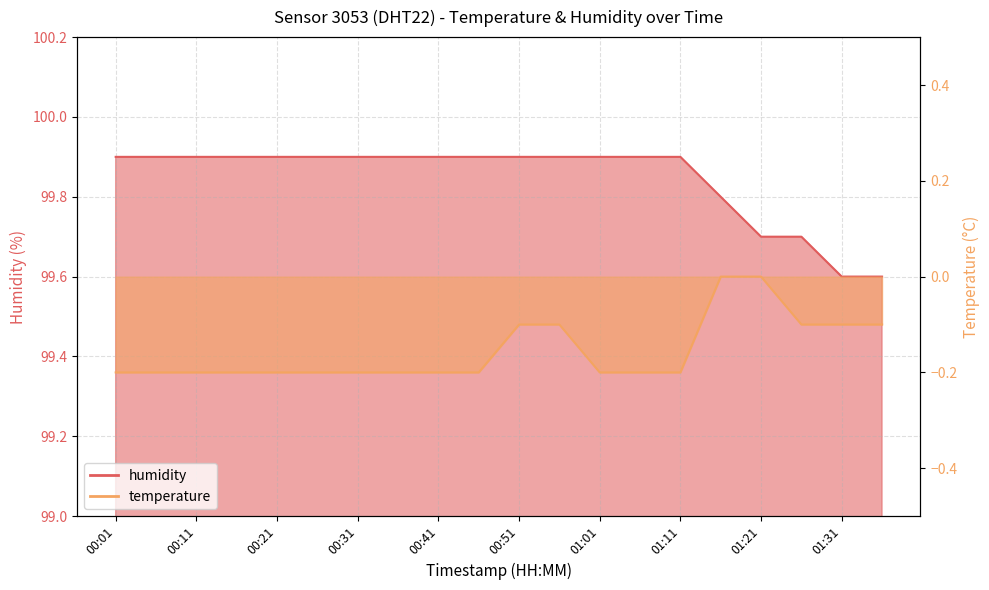

Which has a higher value, 01:11 or 00:21?

01:11